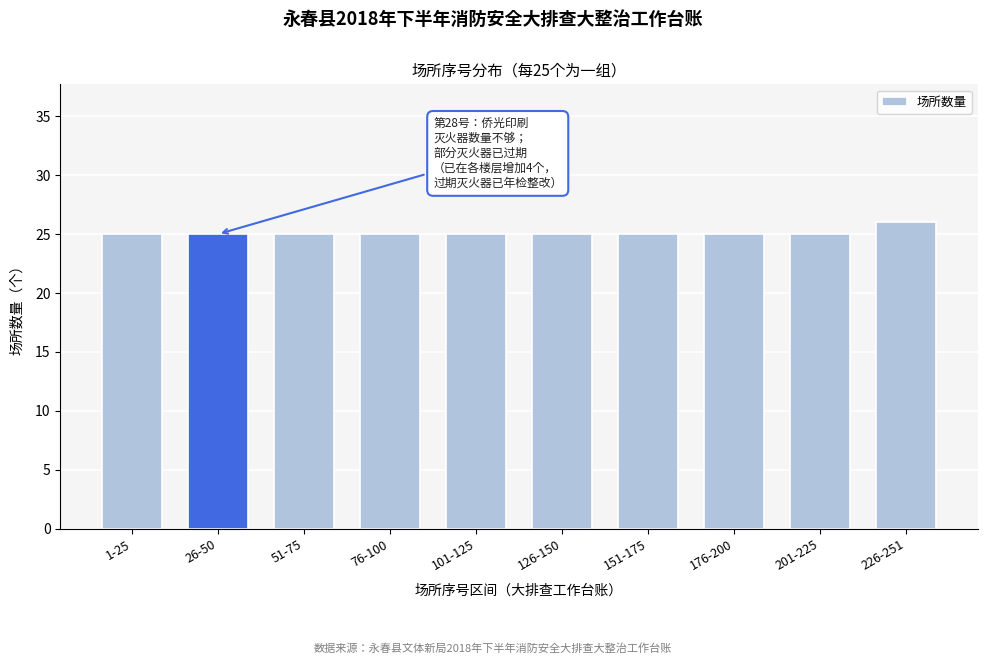

Reading left to right, extract all data points from this chart.

1-25=25	26-50=25	51-75=25	76-100=25	101-125=25	126-150=25	151-175=25	176-200=25	201-225=25	226-251=26